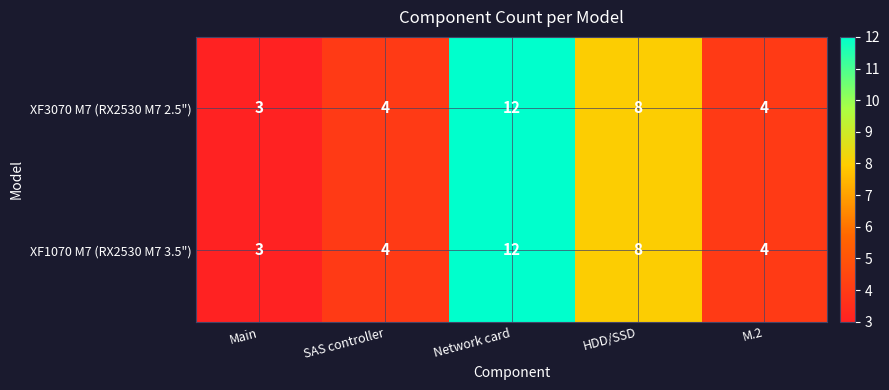

How many categories are shown in the chart?

5